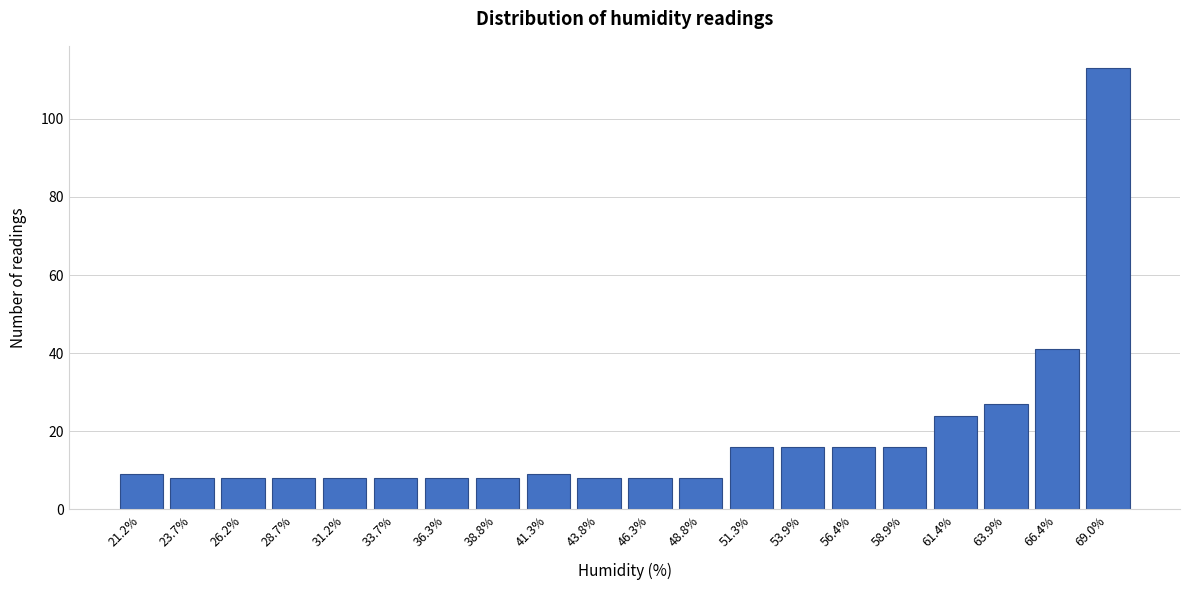

Reading left to right, extract all data points from this chart.

9	8	8	8	8	8	8	8	9	8	8	8	16	16	16	16	24	27	41	113